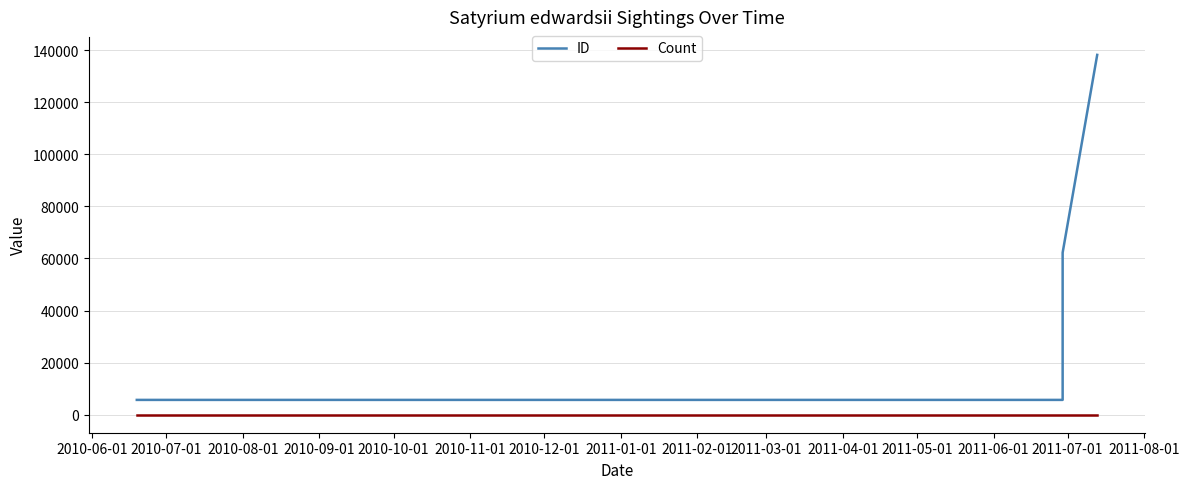

Reading left to right, list all the values displayed in this chart.

ID: 5697	5698	62239	138177
Count: 1	1	1	1